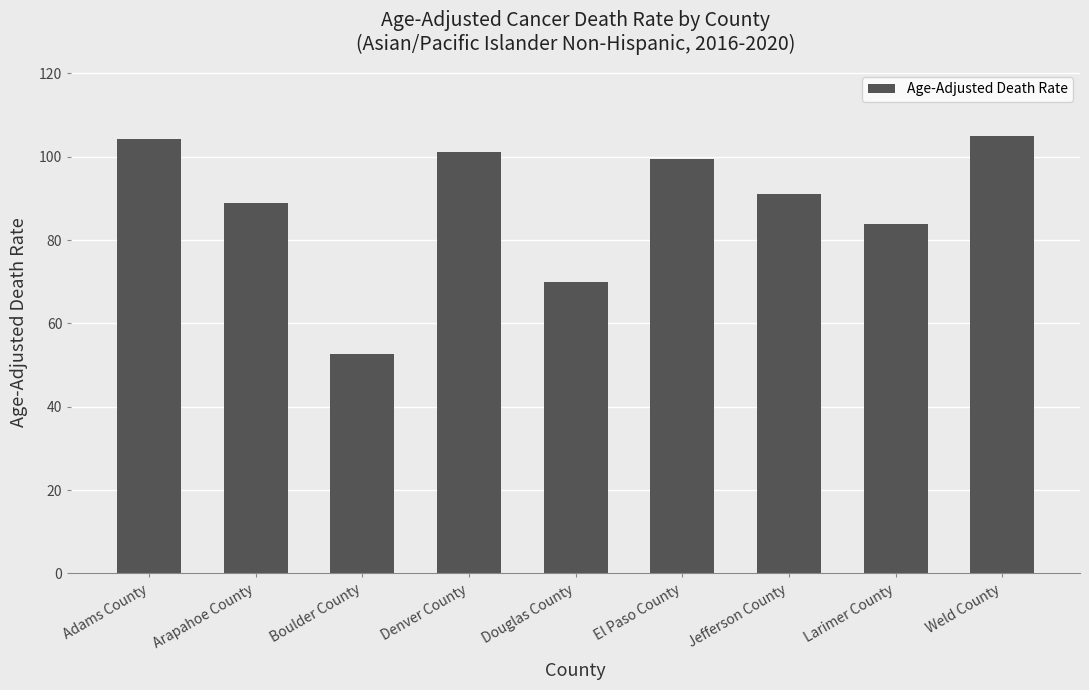

Which category has the lowest value across all series?

Boulder County